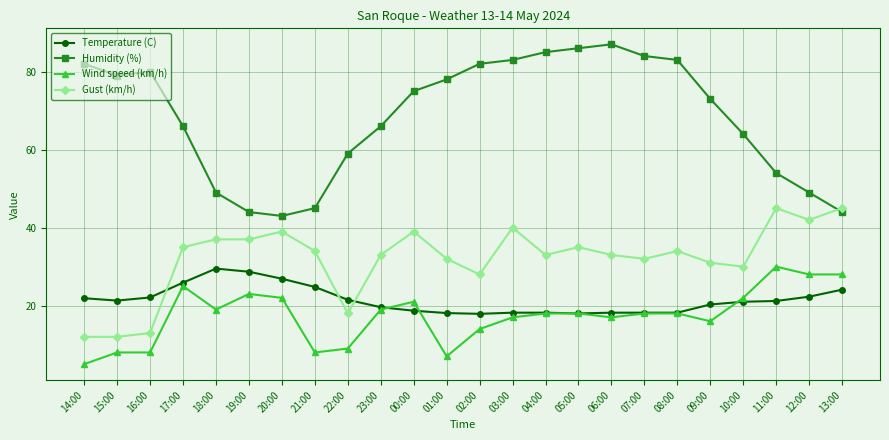

What is the difference between the second highest and minimum values in the Temperature (C) series?

10.8